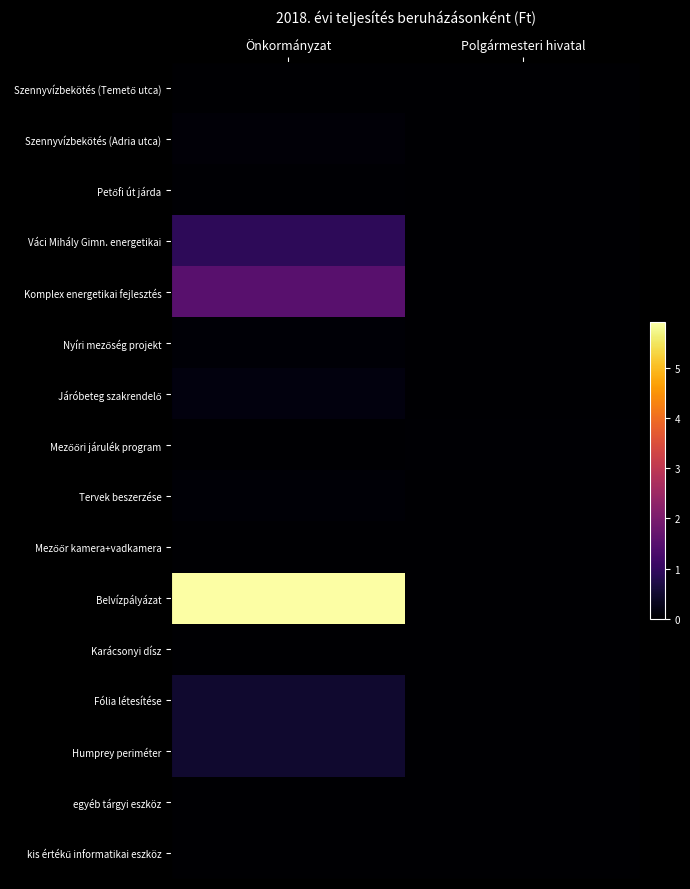

Which has a higher value, Önkormányzat or Polgármesteri hivatal?

Önkormányzat